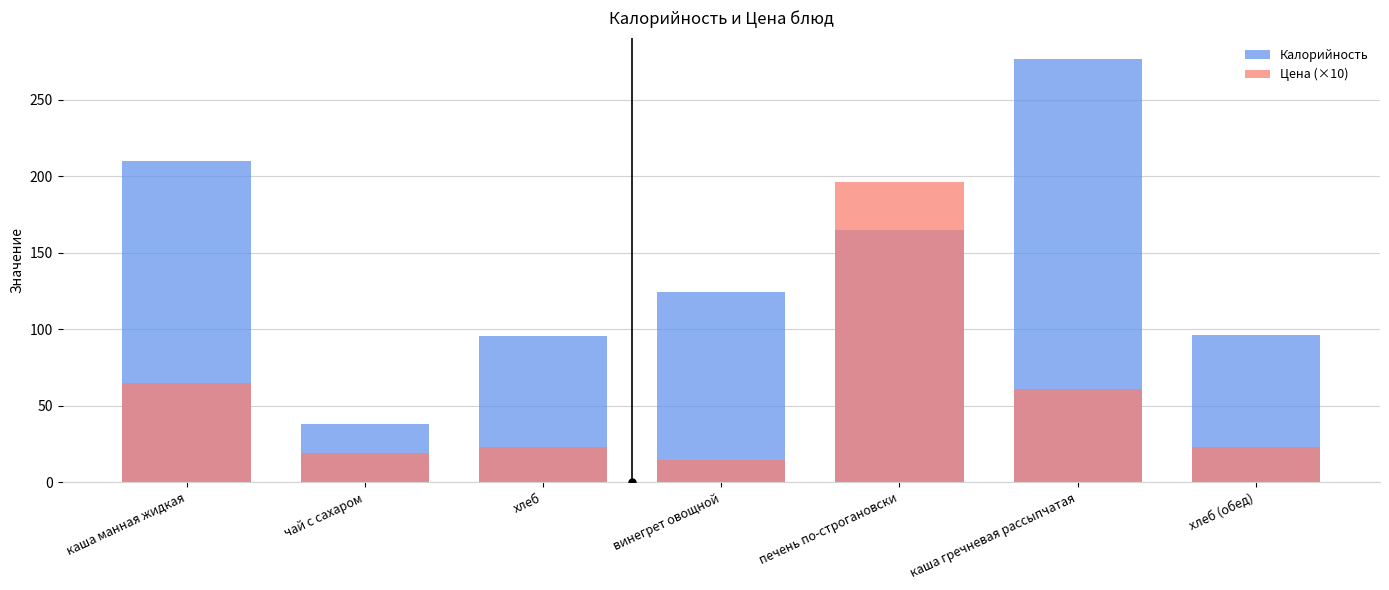

The value of Калорийность at каша гречневая рассыпчатая is 276.6. True or false?

True